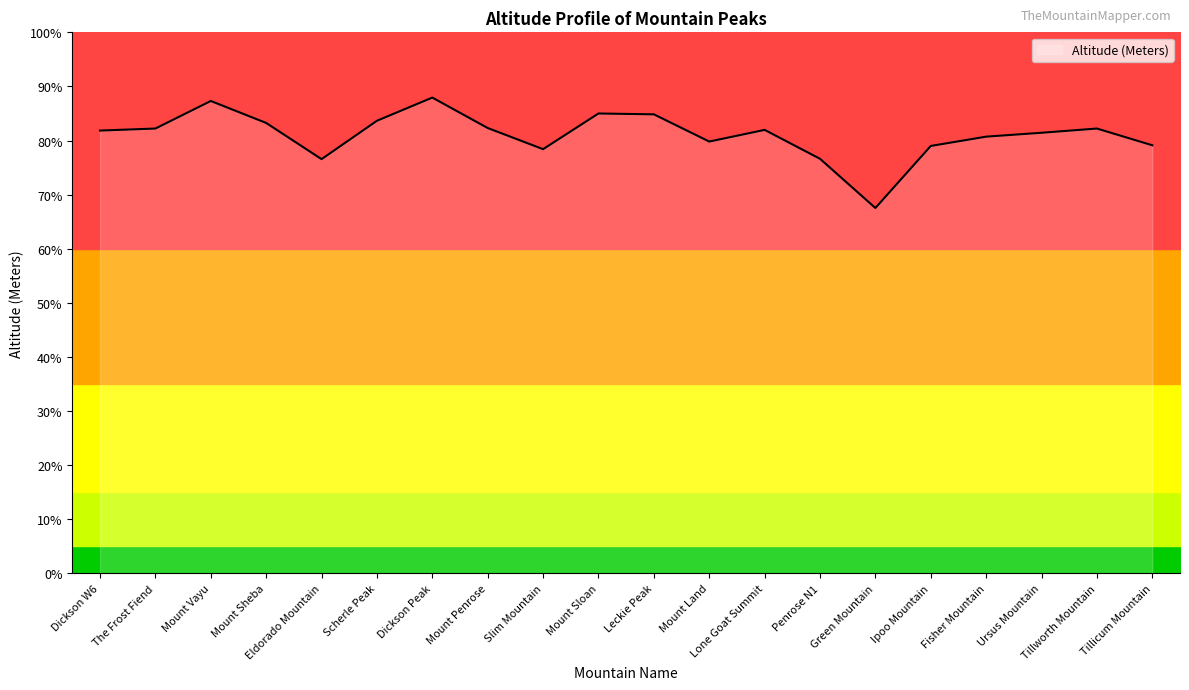

What is the label of the 12th point from the left?

Mount Land